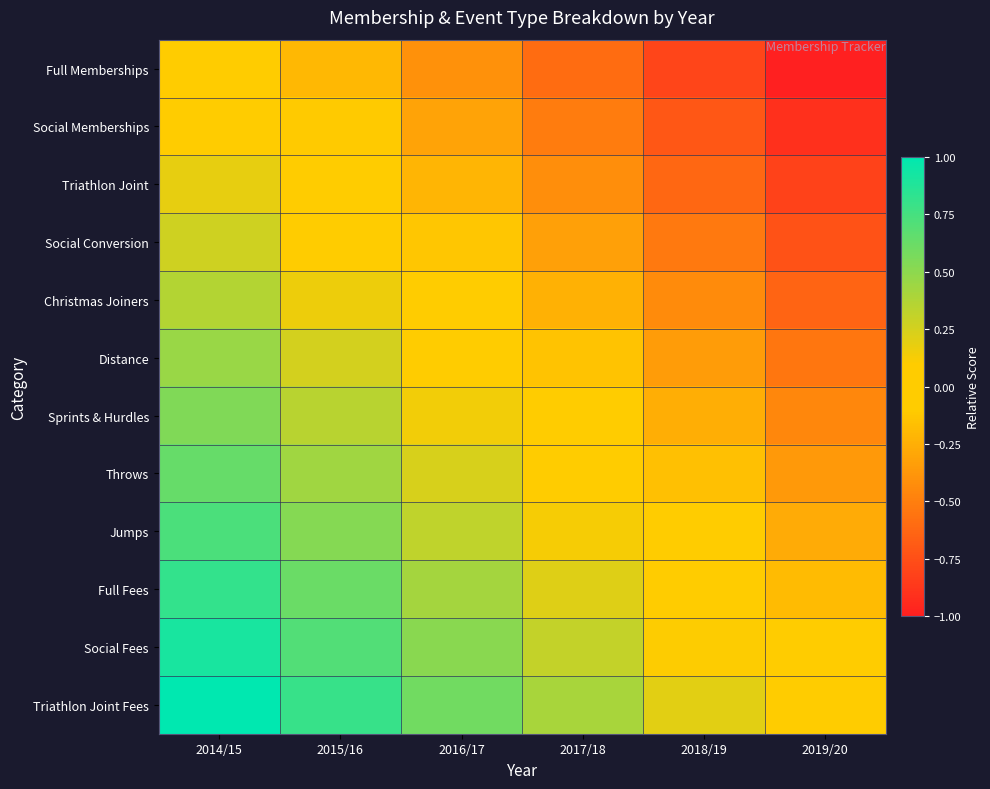

At 2016/17, list the series in order from smallest to largest.

Full Memberships, Social Memberships, Triathlon Joint, Social Conversion, Christmas Joiners, Distance, Sprints & Hurdles, Throws, Jumps, Full Fees, Social Fees, Triathlon Joint Fees